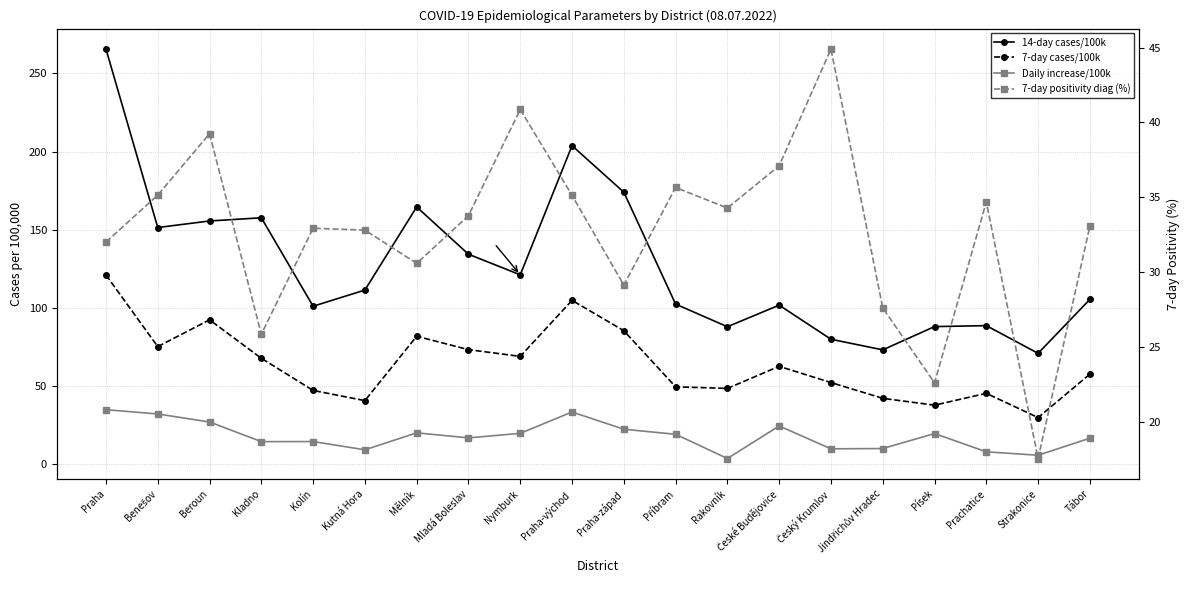

Reading left to right, list all the values displayed in this chart.

14-day cases/100k: 265.6	151.4	155.6	157.6	101.0	111.4	164.6	134.3	121.1	203.8	174.0	102.4	87.9	101.7	79.9	73.1	88.0	88.6	70.9	105.4
7-day cases/100k: 121.0	75.2	92.3	67.7	47.1	40.6	81.8	73.3	68.9	104.8	85.4	49.5	48.4	62.6	52.2	42.1	37.7	45.3	29.8	57.6
Daily increase/100k: 34.8	32.1	27.0	14.4	14.4	9.2	20.0	16.8	19.7	33.3	22.3	19.1	3.6	24.4	9.8	10.0	19.6	7.9	5.7	16.6
7-day positivity diag (%): 32.0	35.2	39.2	25.9	32.9	32.8	30.6	33.8	40.9	35.1	29.1	35.7	34.3	37.1	44.9	27.6	22.6	34.7	17.6	33.1